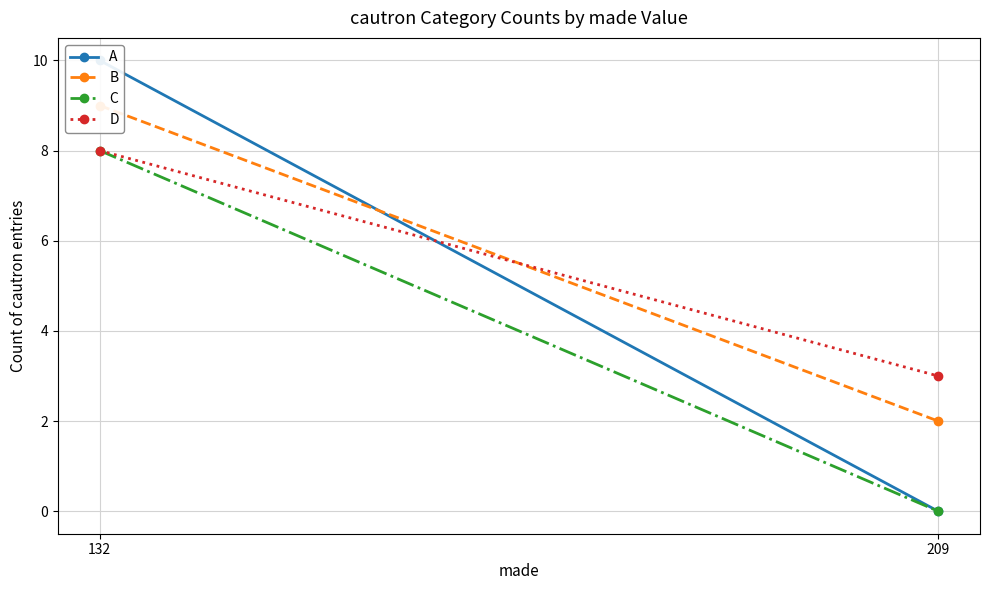

Reading left to right, transcribe all the data shown in this chart.

A: 10	0
B: 9	2
C: 8	0
D: 8	3